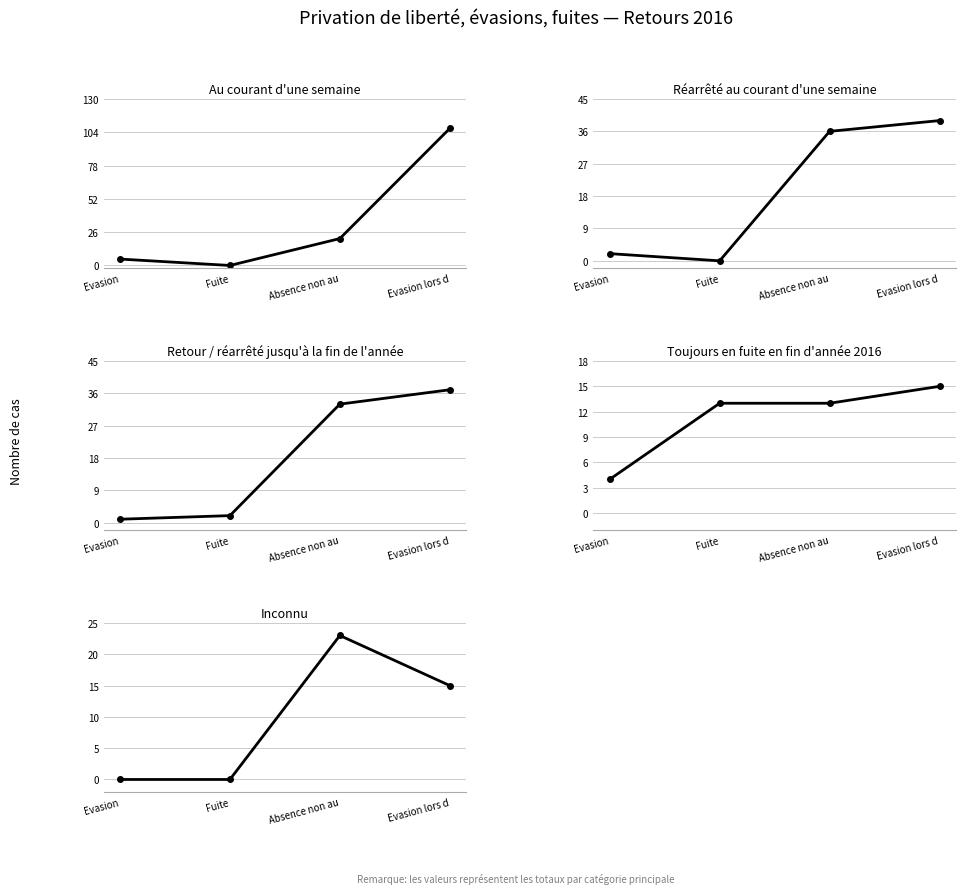

Rank the series at Absence non au from highest to lowest value.

Réarrêté au courant d'une semaine, Retour / réarrêté jusqu'à la fin de l'année, Inconnu, Au courant d'une semaine, Toujours en fuite en fin d'année 2016